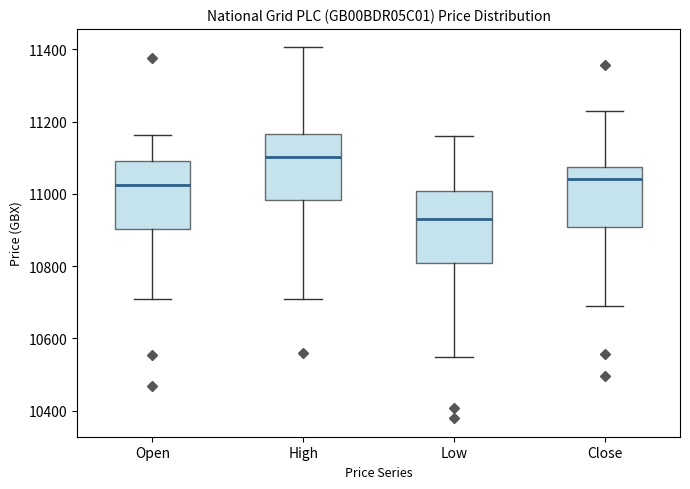

Reading left to right, read every box against the y-axis: the position of its median line, the range the box covers, and the ends of its whiskers. The values are not printed on the chart, so give them approximately, as read against the axis.

Open: median 11020, box 10900 to 11100, whiskers 10720 to 11160
High: median 11100, box 10980 to 11160, whiskers 10720 to 11400
Low: median 10940, box 10800 to 11000, whiskers 10540 to 11160
Close: median 11040, box 10900 to 11080, whiskers 10700 to 11220